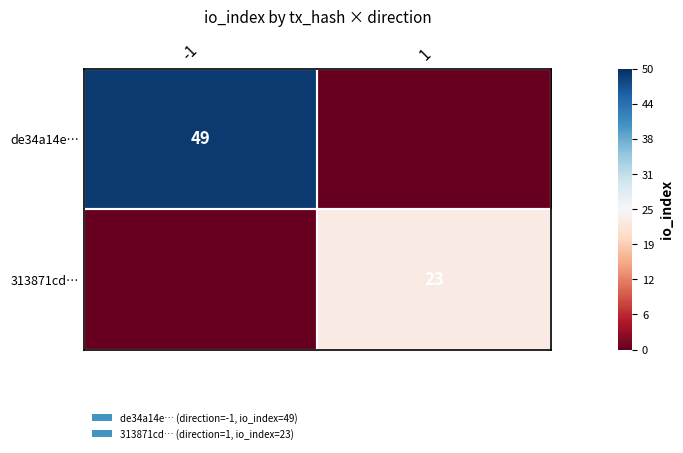

True or false: 313871cd… has a value of 23 at 1.

True